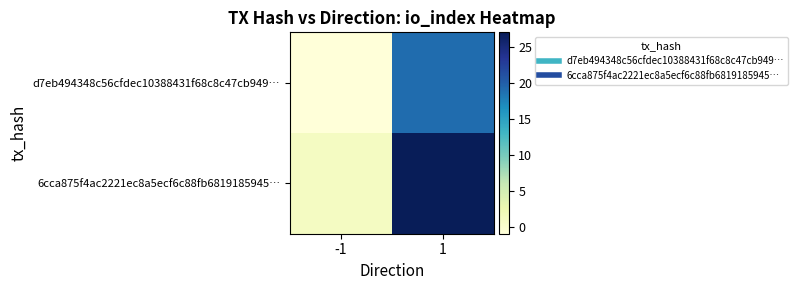

What is the smallest value displayed?

-1